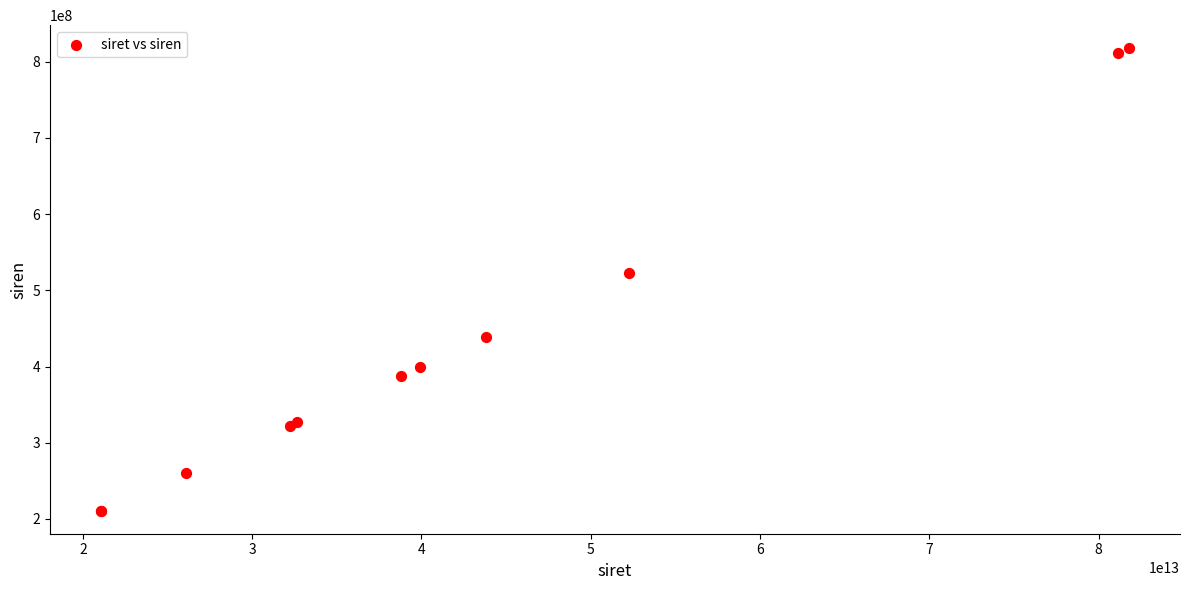

What Y value in the scatter plot is closest to 514324160?

522849942